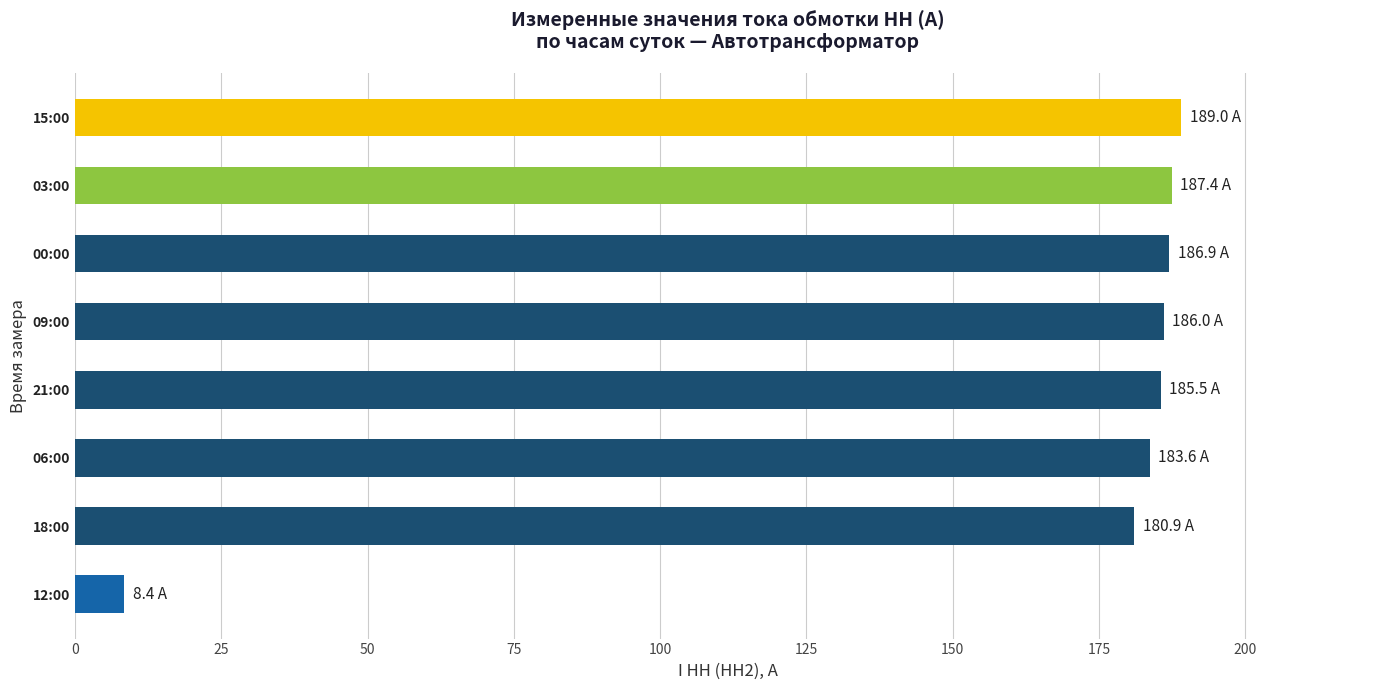

The value at 21:00 is 185.5. True or false?

True